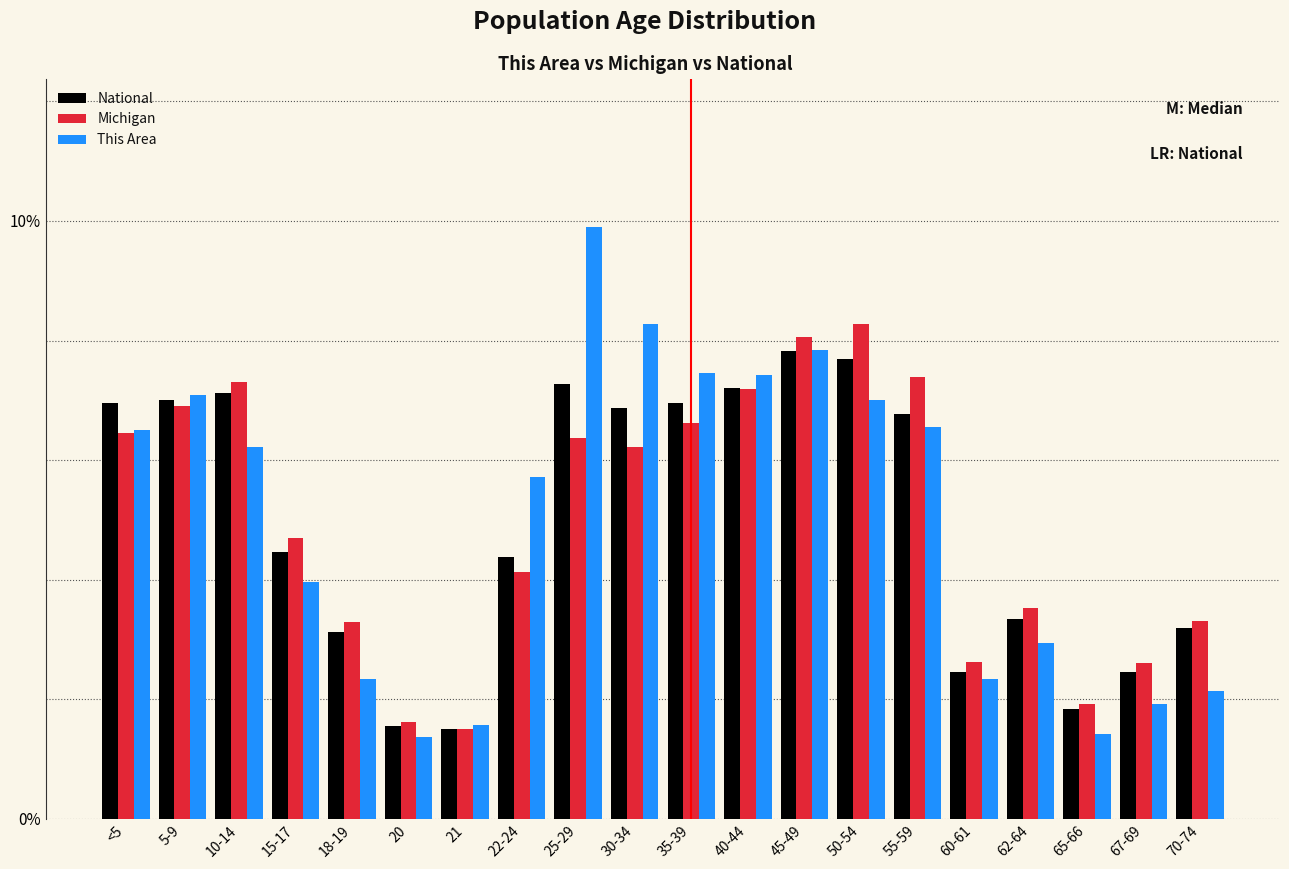

What is the average value of the This Area series?

5.0